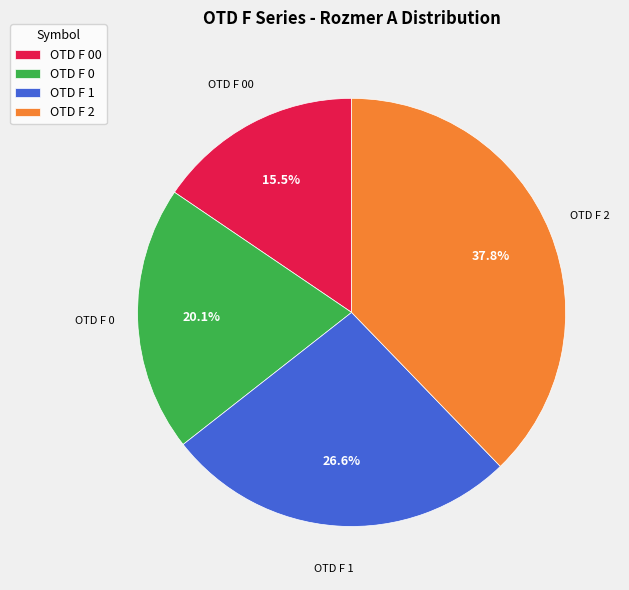

Count the number of slices in the pie.

4